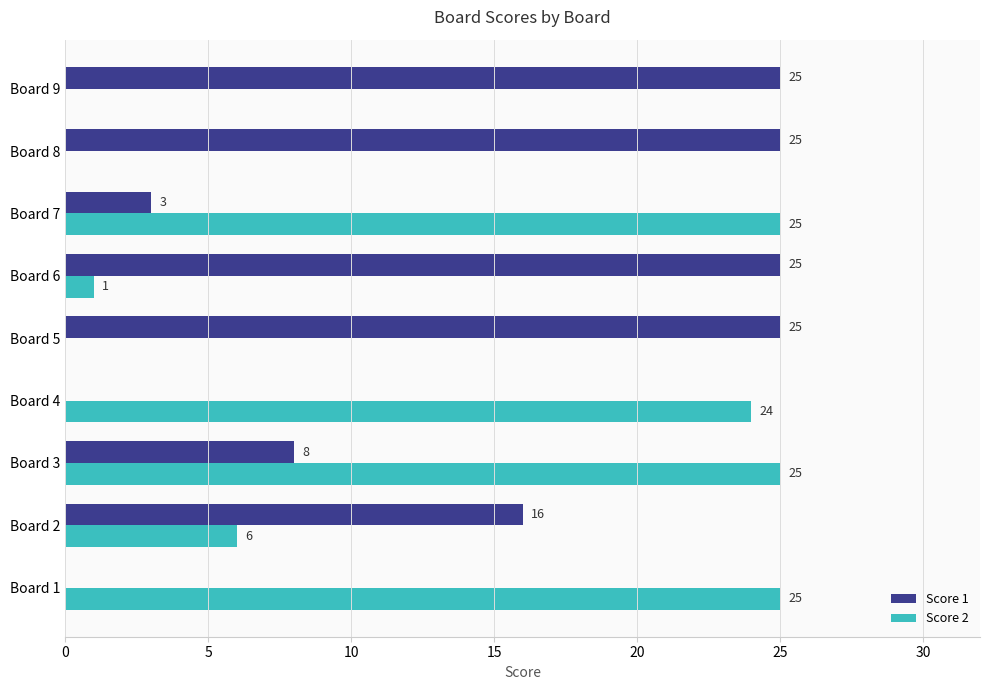

What is the sum of all Score 2 values?

106